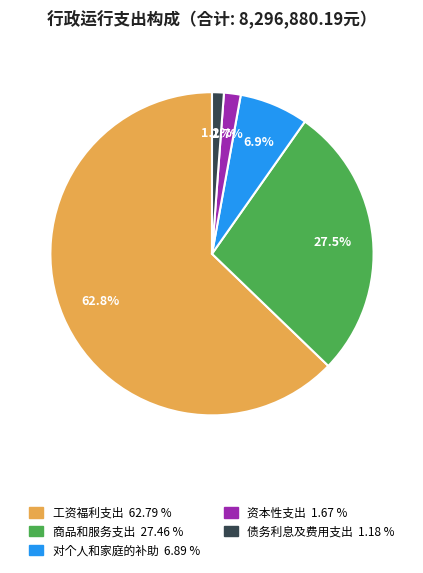

Is it true that 债务利息及费用支出 is 1% of the pie?

True